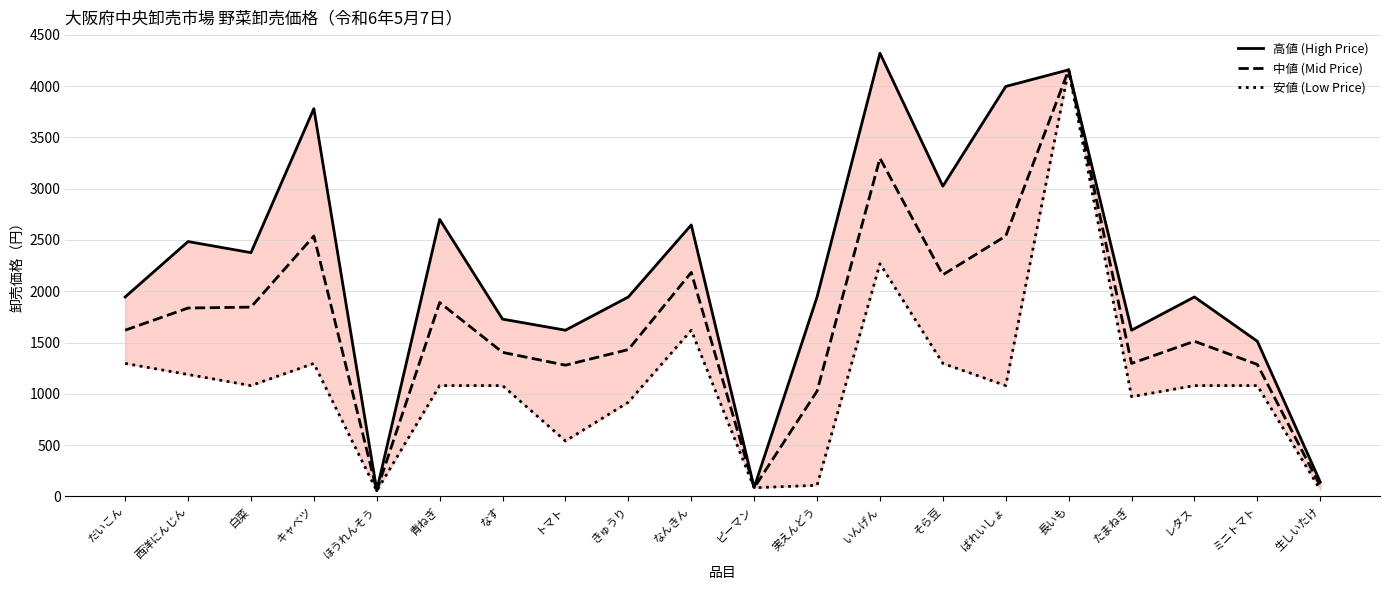

What is the lowest value of the 高値 (High Price) series?

59